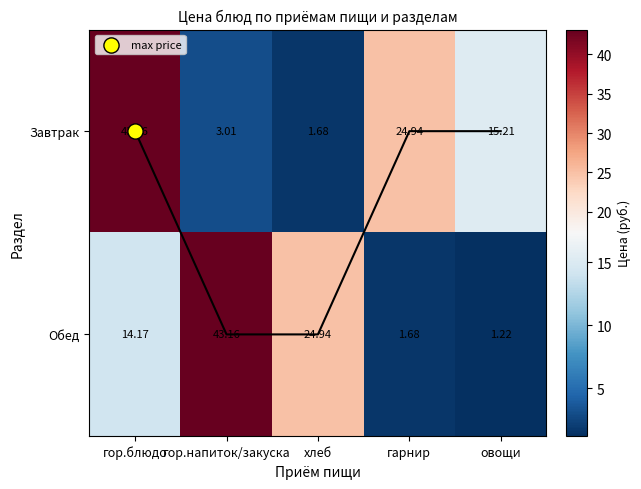

What is the smallest value displayed?

1.2